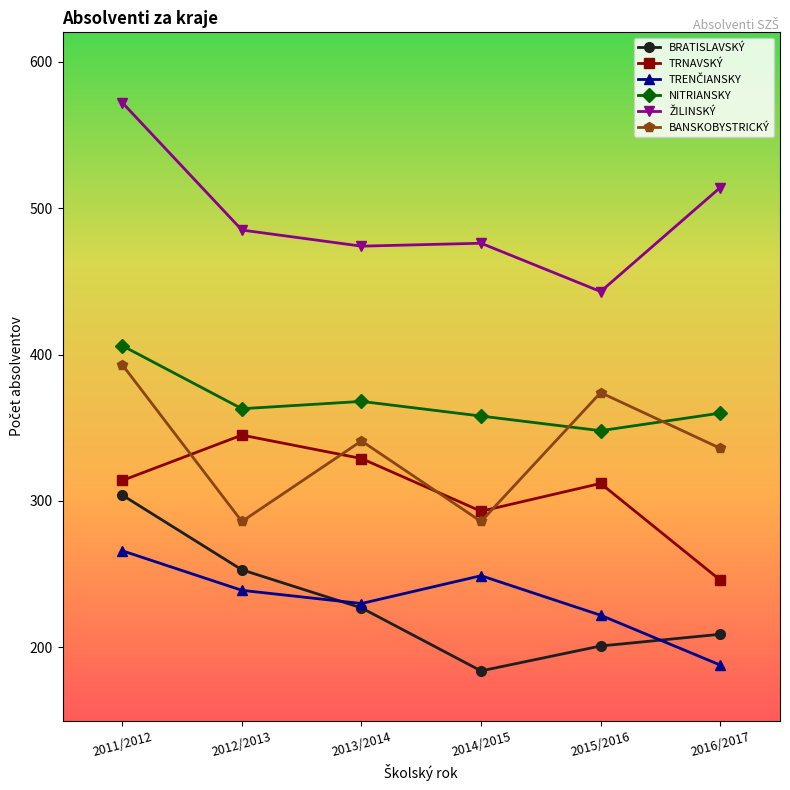

How many TRNAVSKÝ values are between 293 and 329?

4